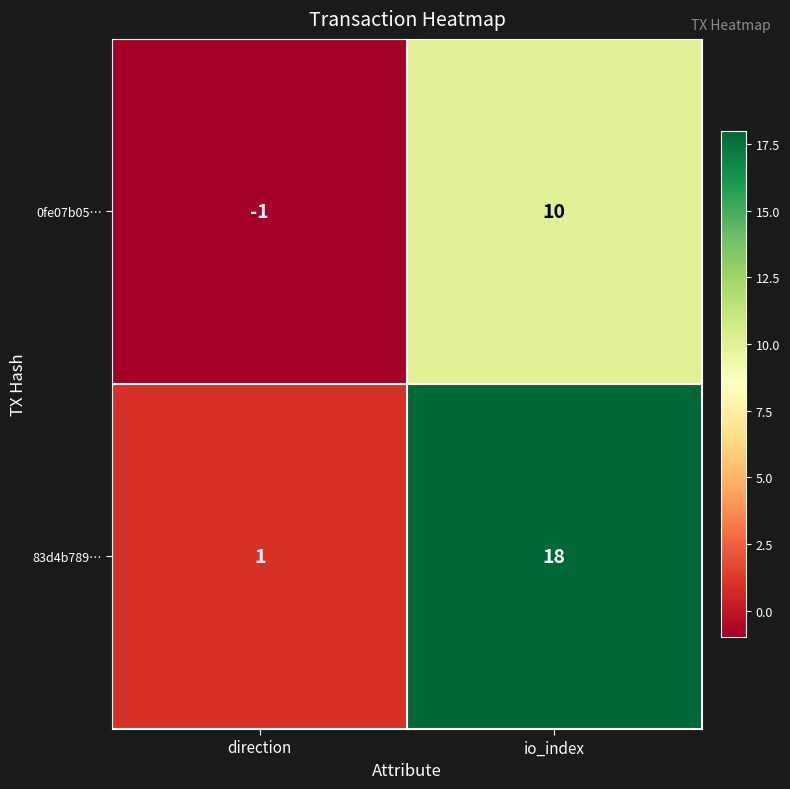

Which category has the lowest value across all series?

direction